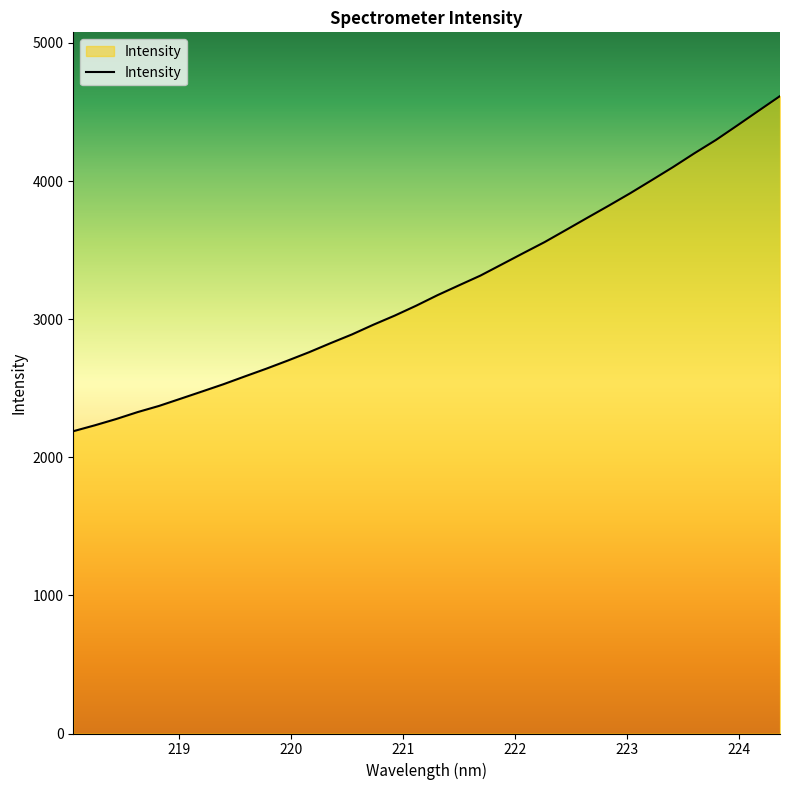

What is the minimum value shown in the chart?

2188.6